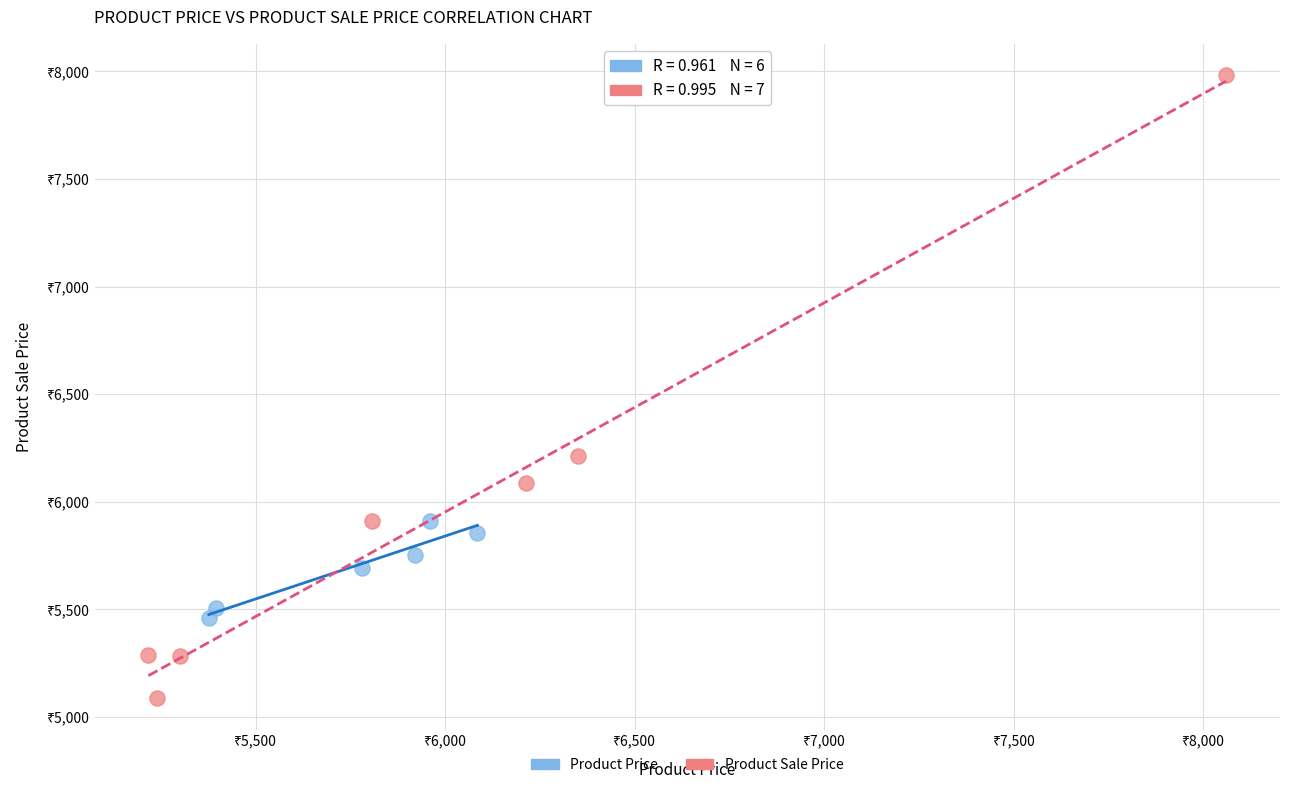

Which series contains the highest Y value?

Product Sale Price